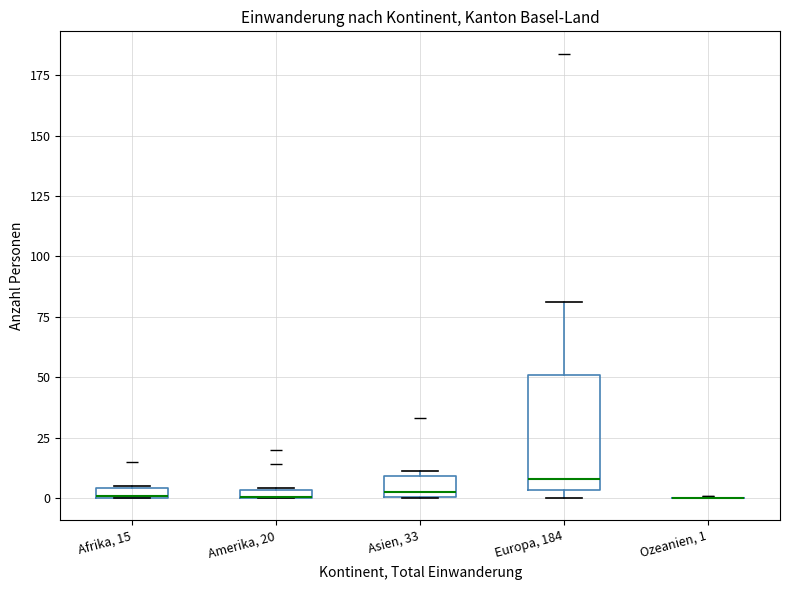

Where is the upper edge of the box for Afrika, 15 on the y-axis? The values are not printed on the chart, so give them approximately, as read against the axis.

5